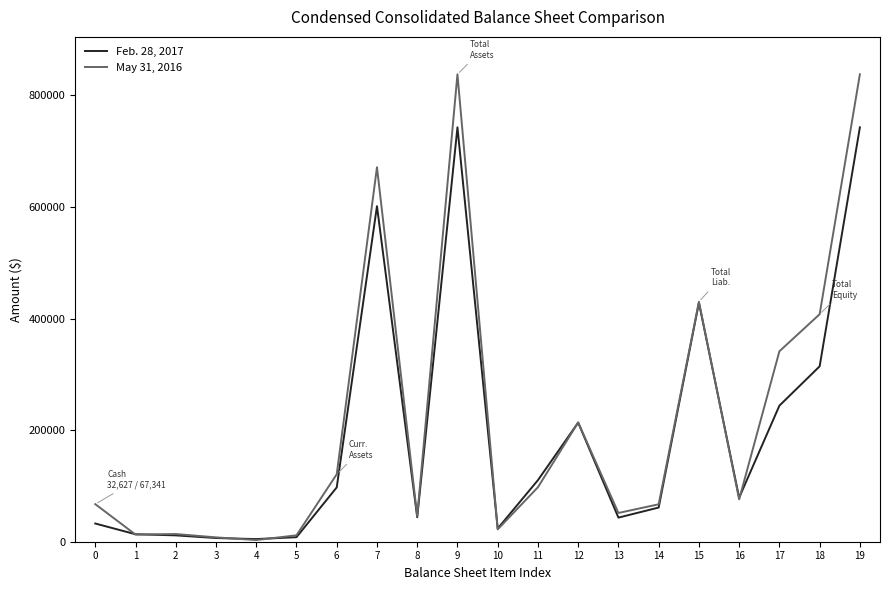

How many values in the Feb. 28, 2017 series are below 78937?

10